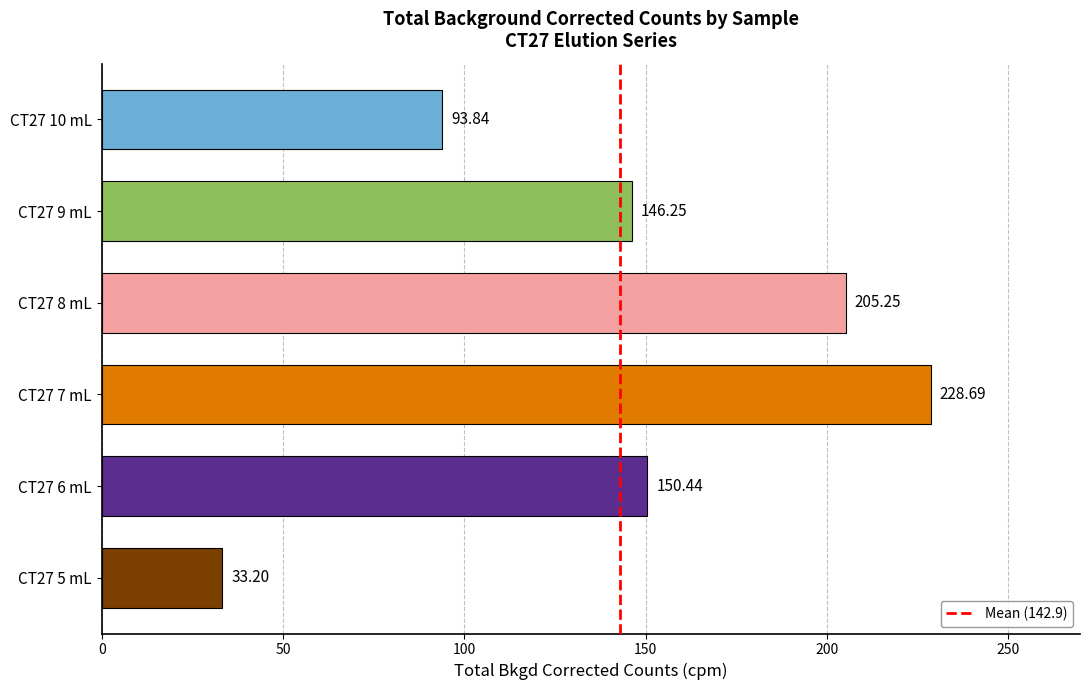

What is the difference between the maximum and minimum values?

195.5